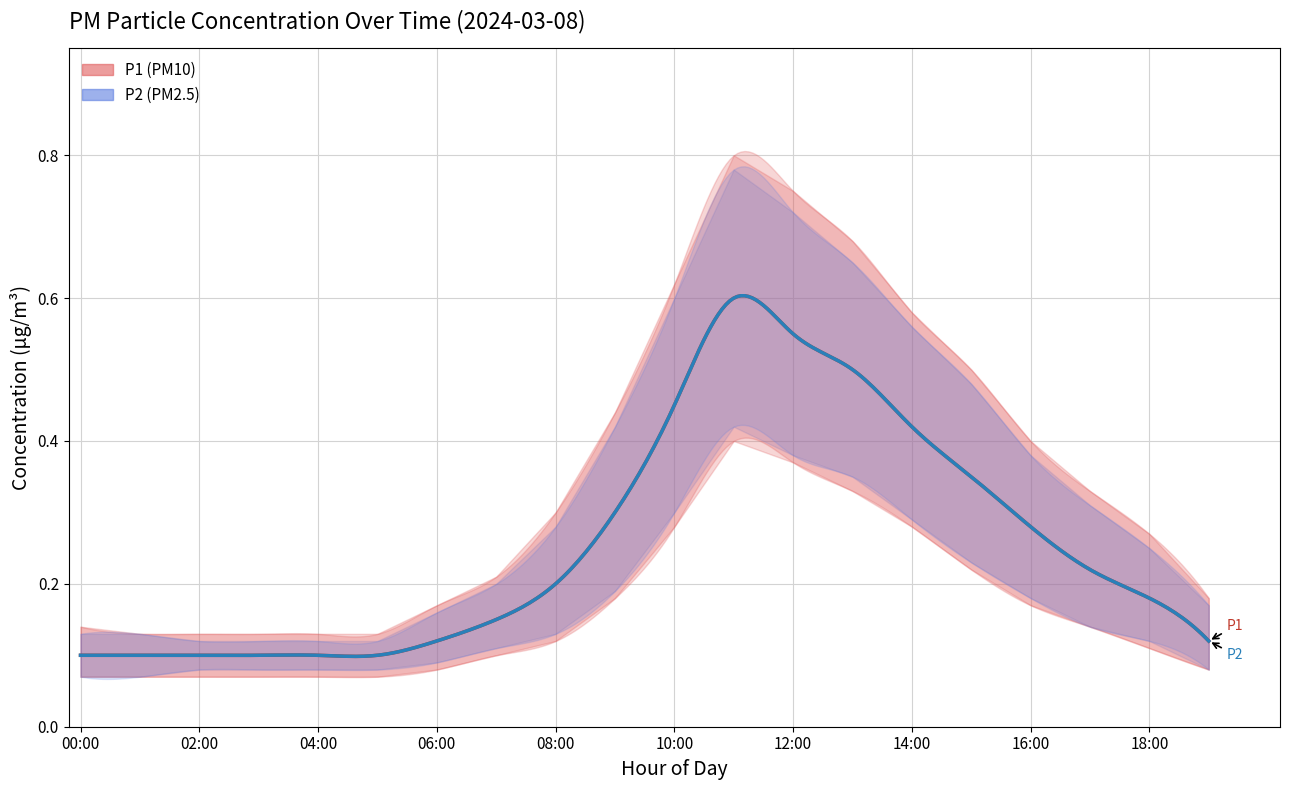

At which category is the sum across all series the highest?

11:00